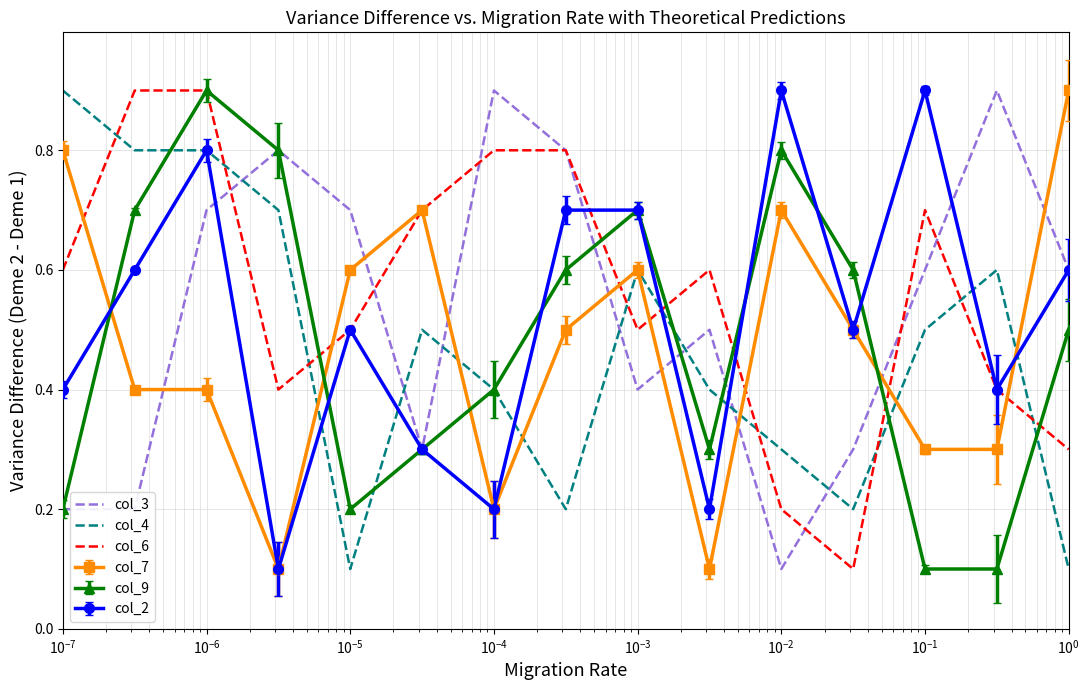

What is the difference between the maximum and minimum values in the col_3 series?

0.8